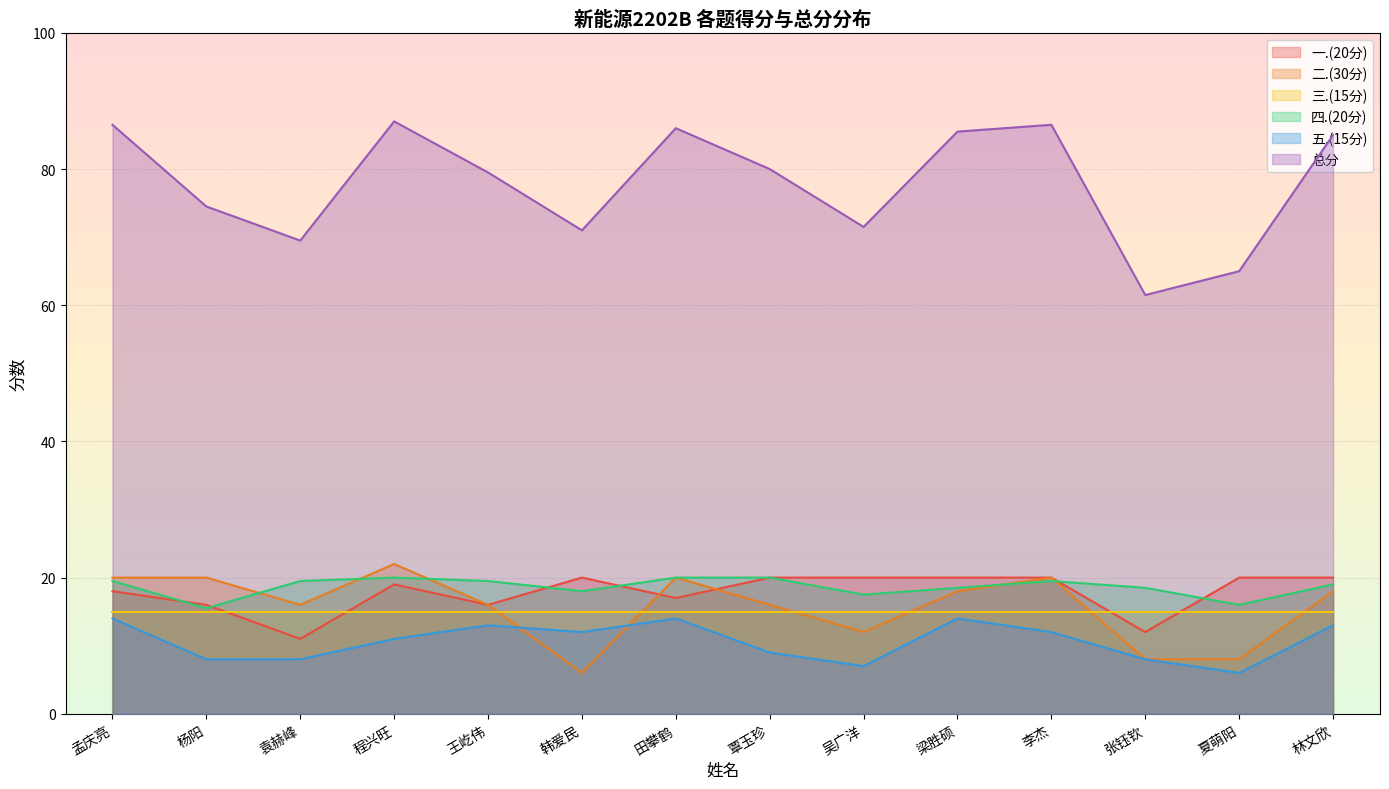

Which category has the lowest value in the 五.(15分) series?

夏萌阳